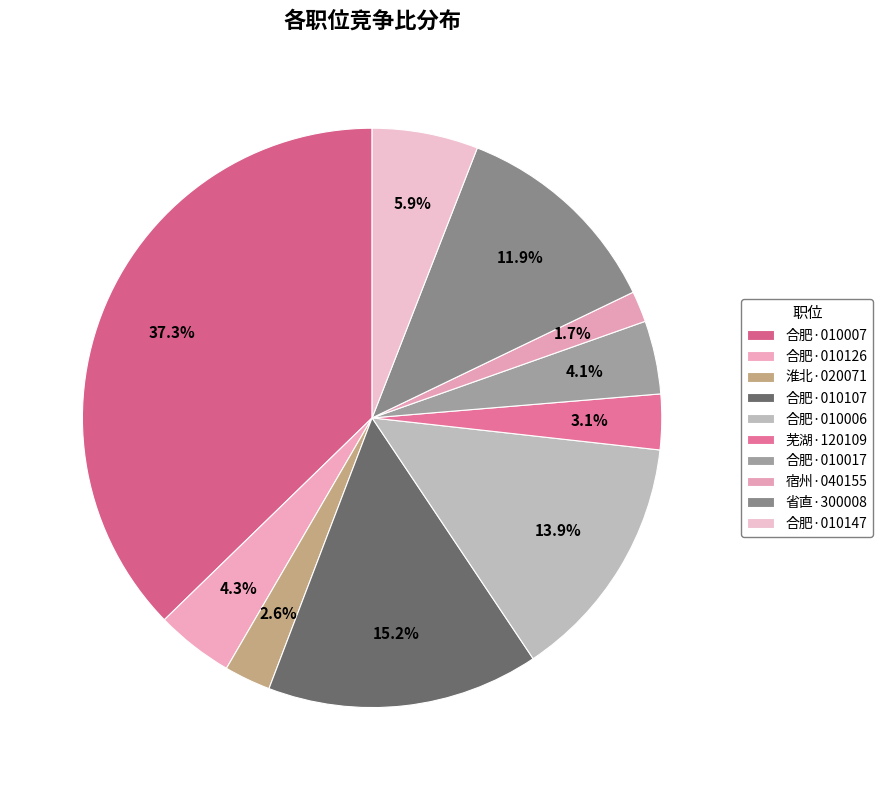

How many segments does this pie chart have?

10